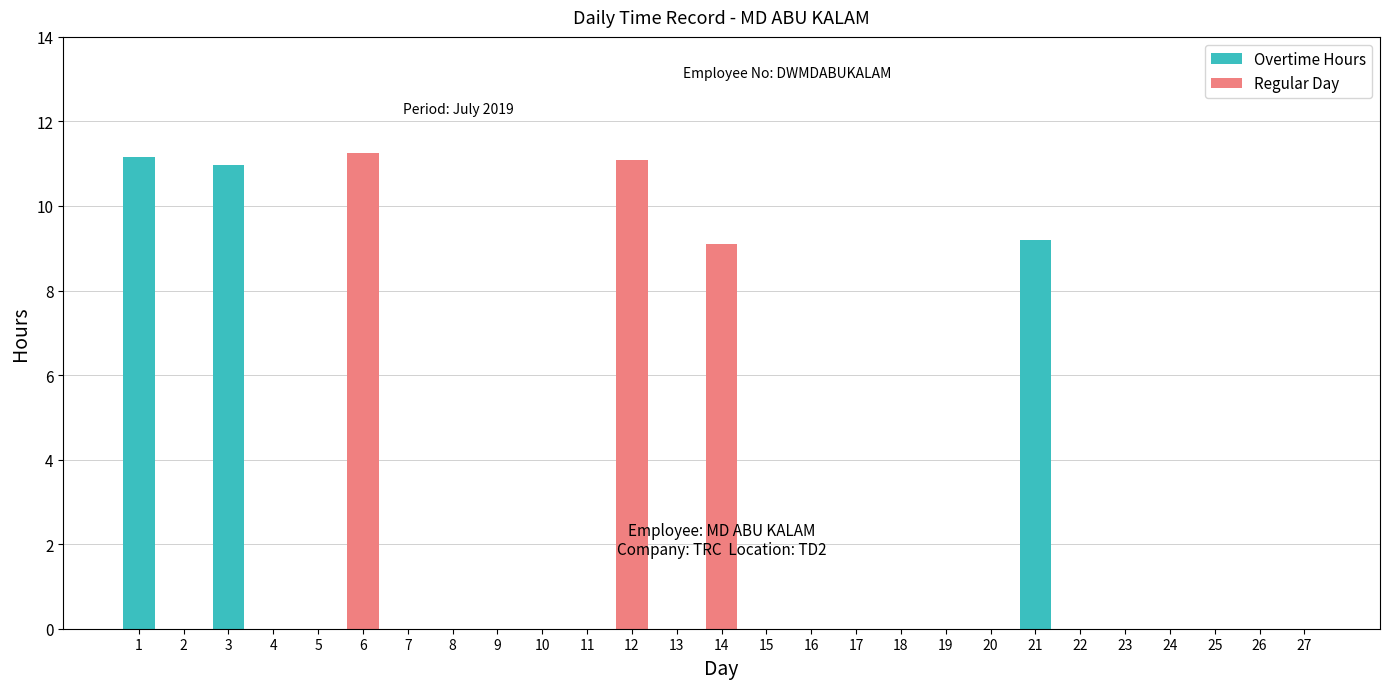

How many categories are shown in the chart?

27